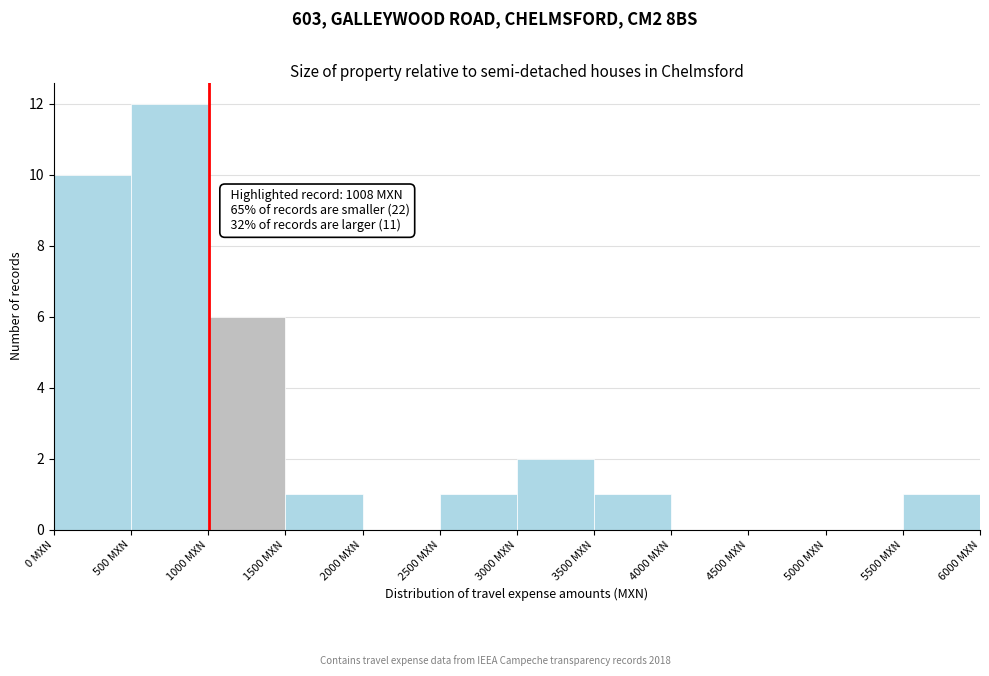

Which range on the x-axis has the tallest bar?

500 to 1000